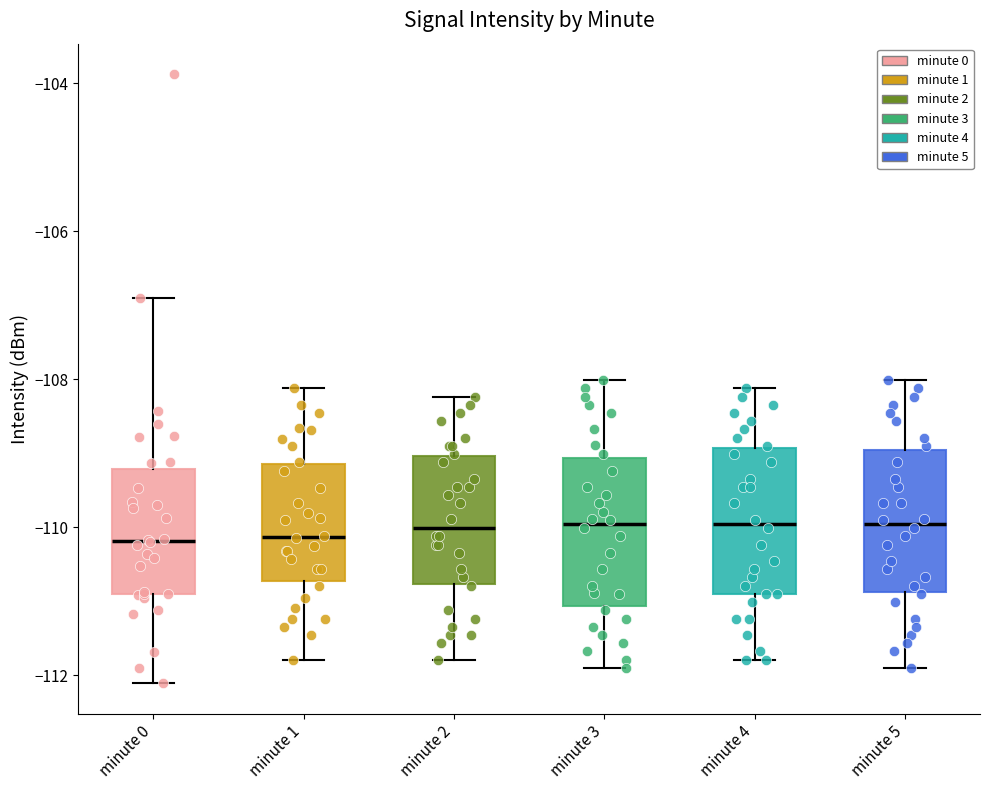

Reading left to right, read every box against the y-axis: the position of its median line, the range the box covers, and the ends of its whiskers. The values are not printed on the chart, so give them approximately, as read against the axis.

minute 0: median -110.2, box -111.0 to -109.2, whiskers -112.2 to -107.0
minute 1: median -110.2, box -110.8 to -109.2, whiskers -111.8 to -108.2
minute 2: median -110.0, box -110.8 to -109.0, whiskers -111.8 to -108.2
minute 3: median -110.0, box -111.0 to -109.0, whiskers -112.0 to -108.0
minute 4: median -110.0, box -111.0 to -109.0, whiskers -111.8 to -108.2
minute 5: median -110.0, box -110.8 to -109.0, whiskers -112.0 to -108.0